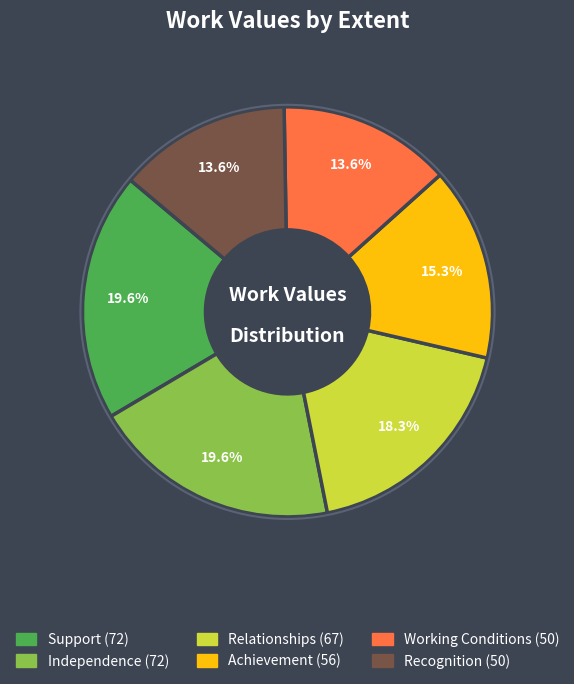

Does Achievement account for over 50% of the chart?

No